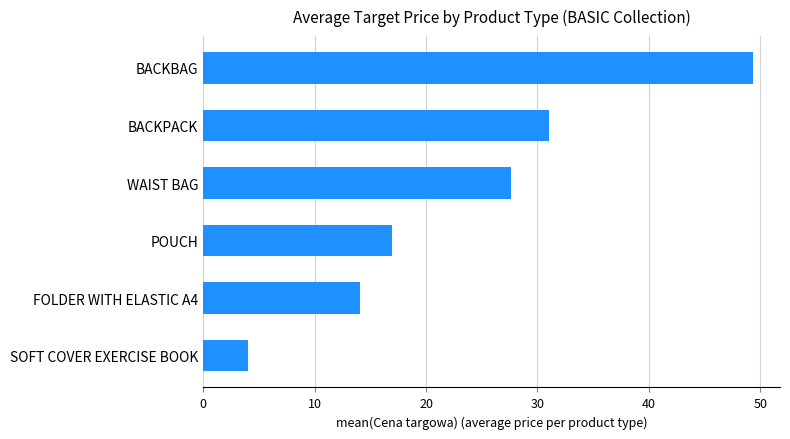

Read the value at POUCH.

16.9